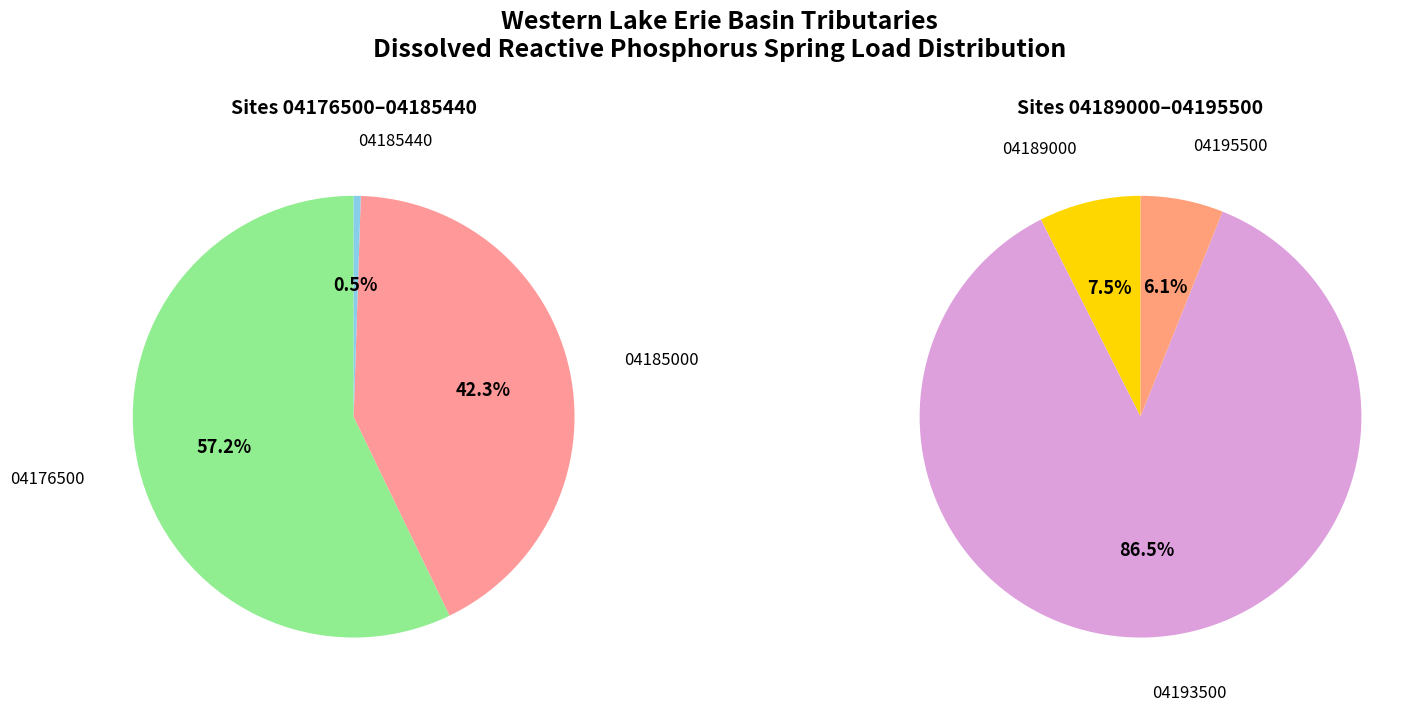

How much of the chart is everything except 4?

23.6%